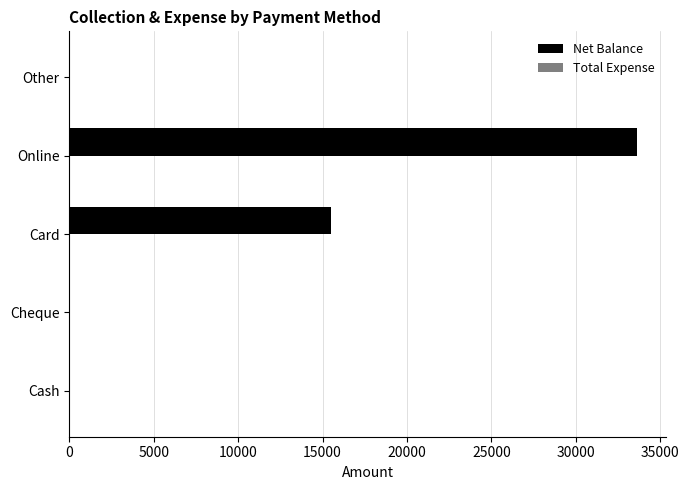

The chart shows a value of 0 at Other. True or false?

True